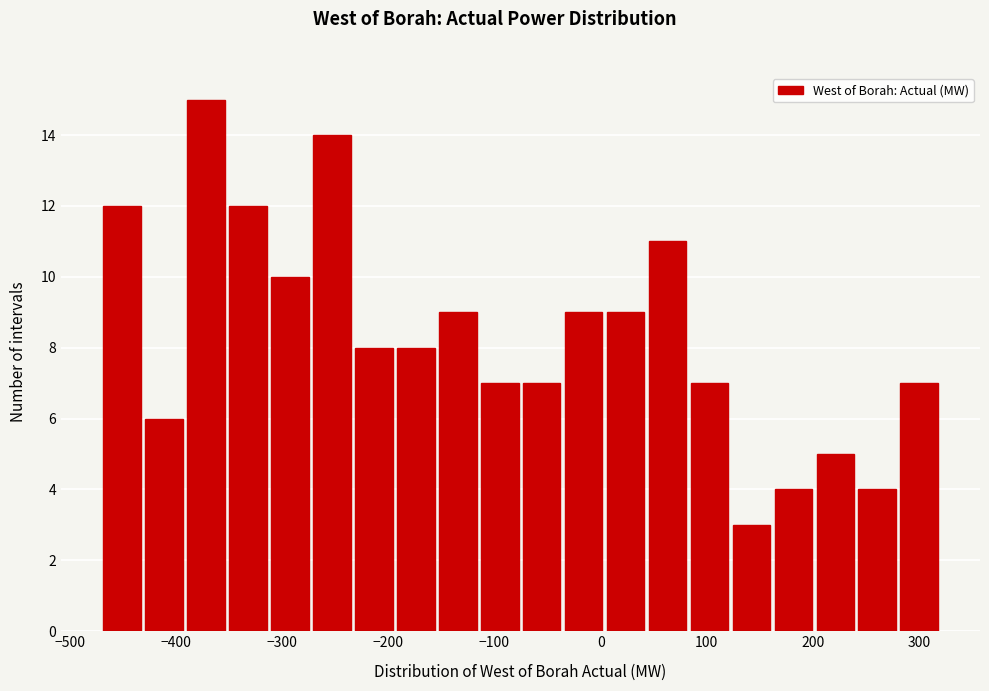

Read against the x-axis, roughly where is the centre of the tallest bar?

-370